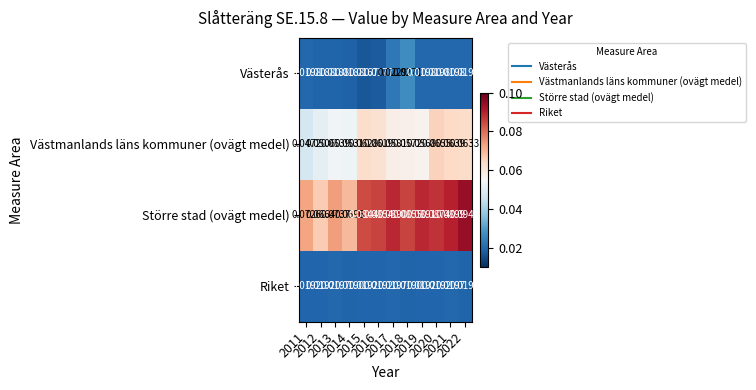

List the series in order of their peak value, highest first.

Större stad (ovägt medel), Västmanlands läns kommuner (ovägt medel), Västerås, Riket